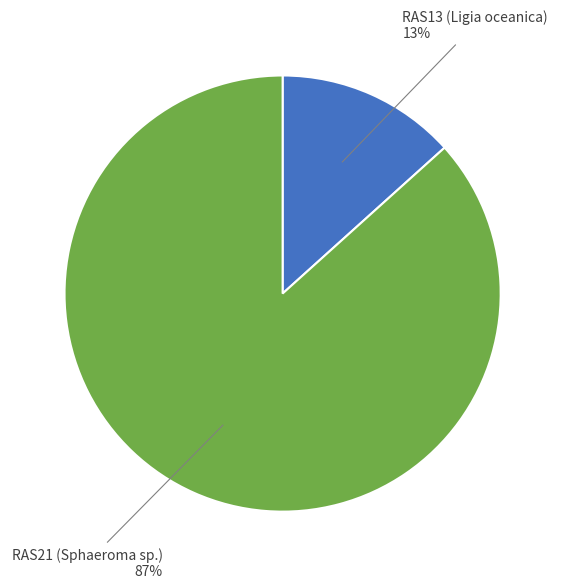

Is it true that RAS21 (Sphaeroma sp.) is 87% of the pie?

True